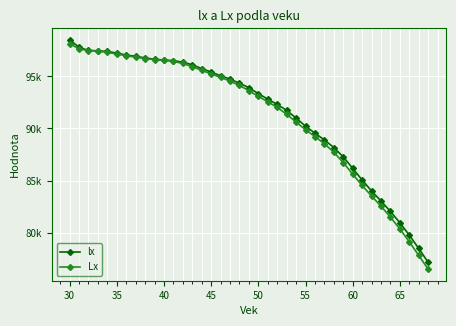

Does the chart have visible grid lines?

Yes